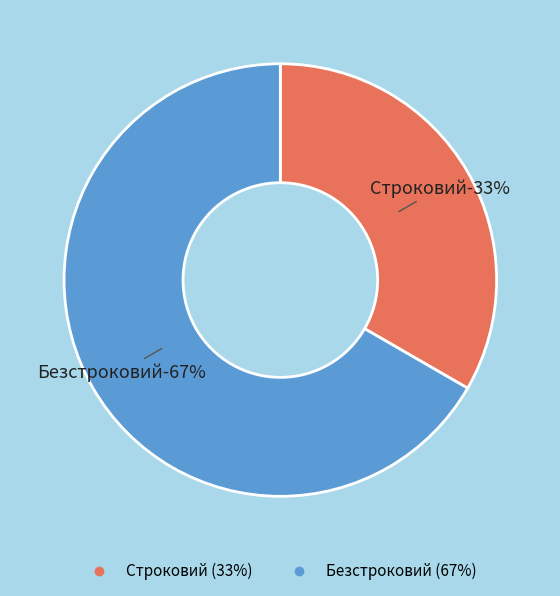

True or false: Строковий accounts for 24% of the total.

False